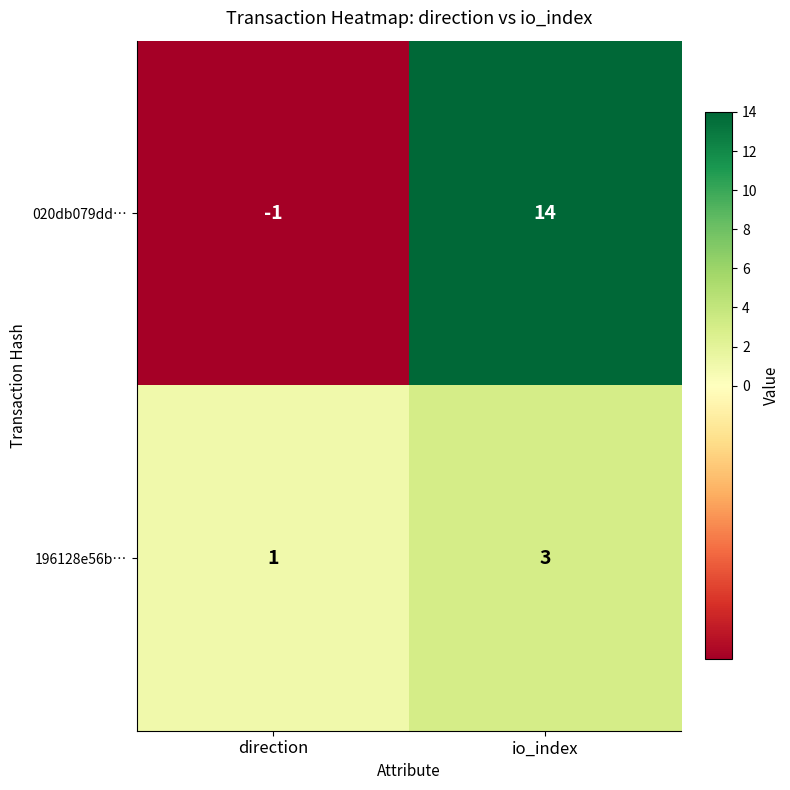

What is the maximum value for 196128e56b…?

3